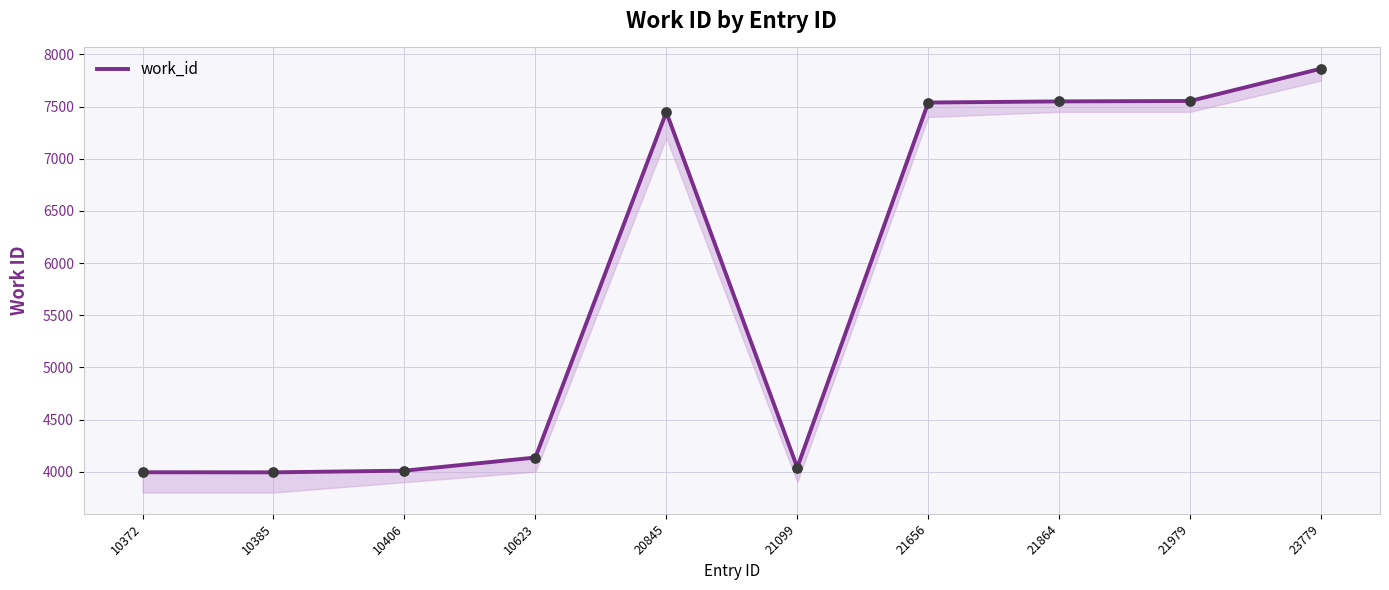

What is the change in value from 21864 to 21979?

+4